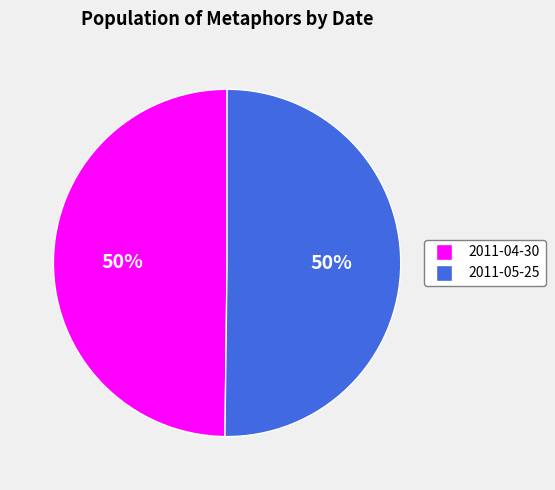

To the nearest percent, what is the average slice percentage?

50%